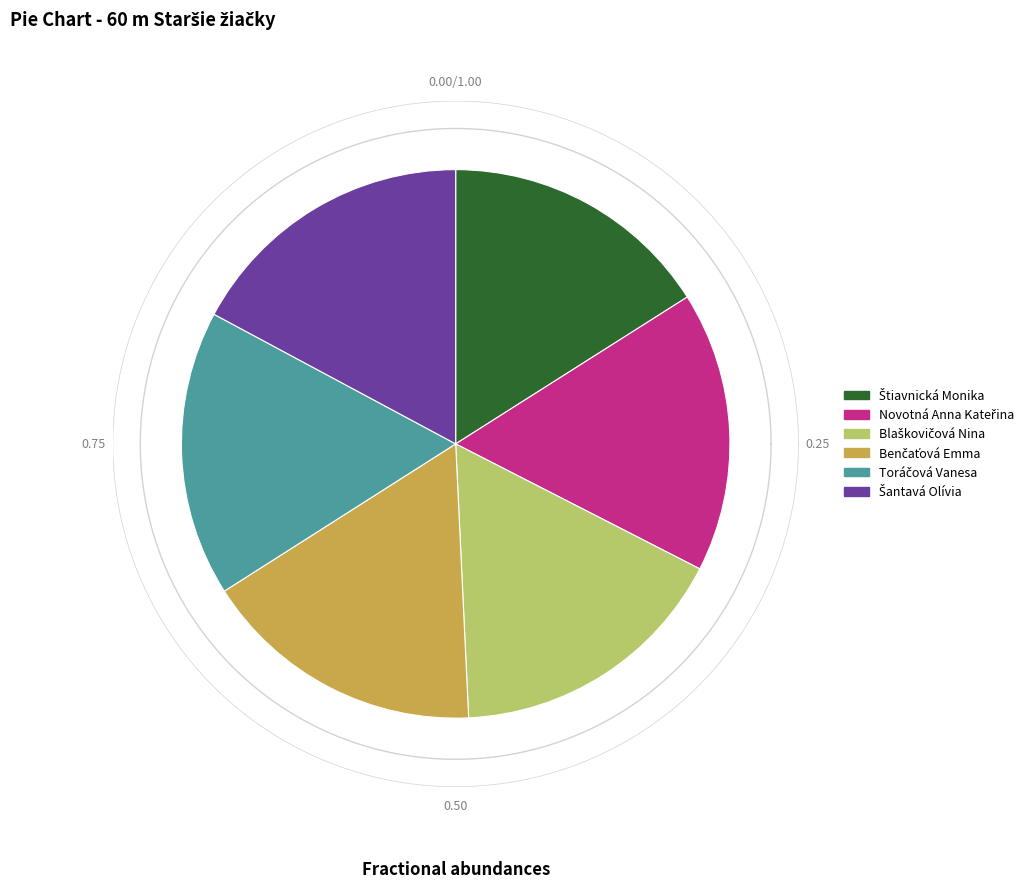

To the nearest percent, what is the combined percentage of Blaškovičová Nina and Novotná Anna Kateřina?

33%